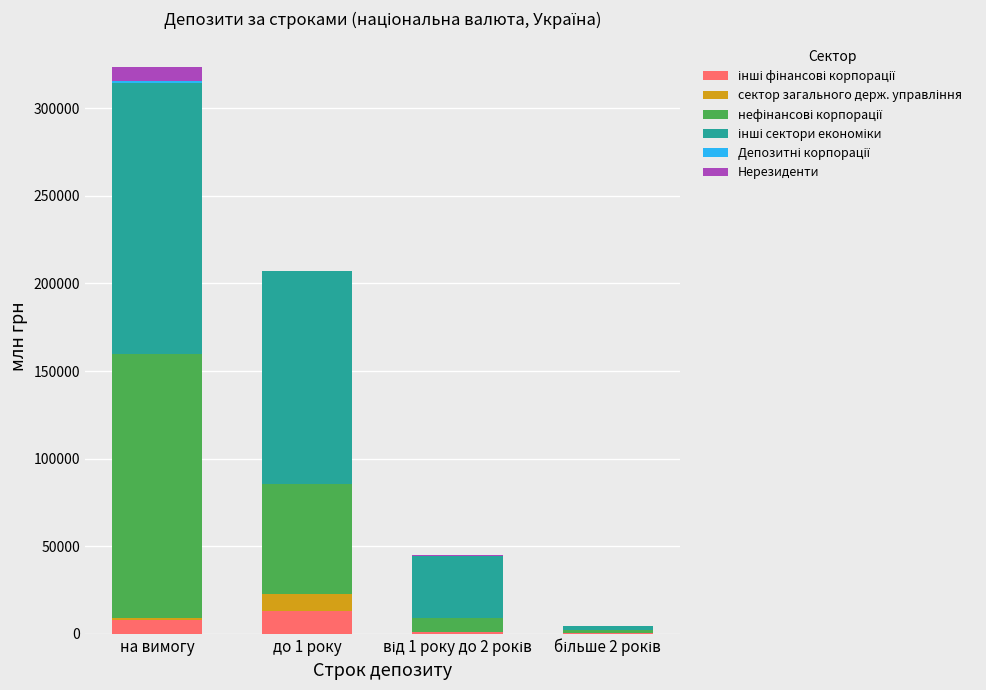

At which category is the sum across all series the highest?

на вимогу